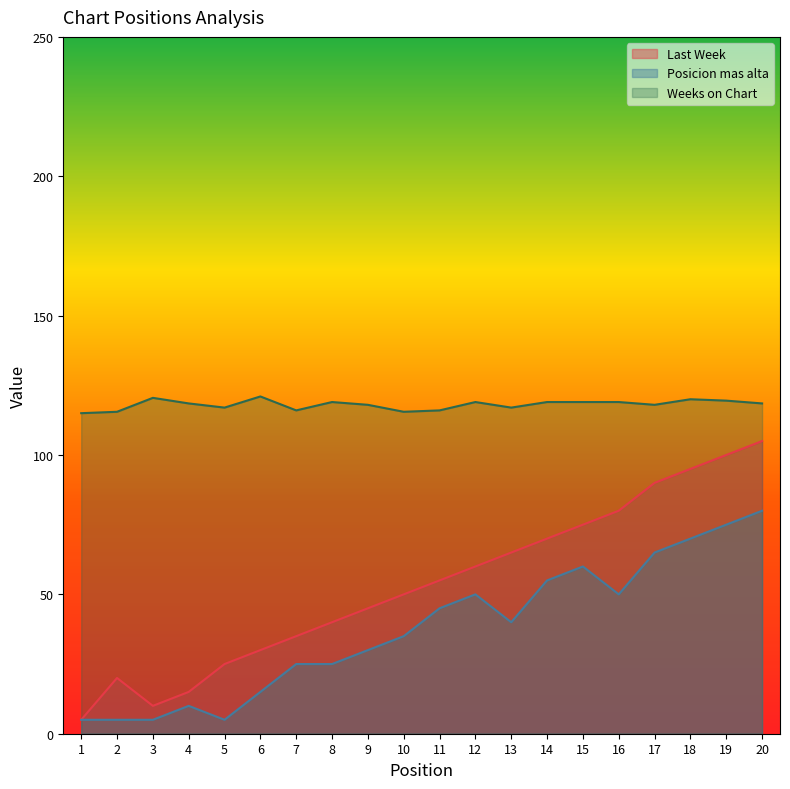

The value of Weeks on Chart at 7 is 116.0. True or false?

True